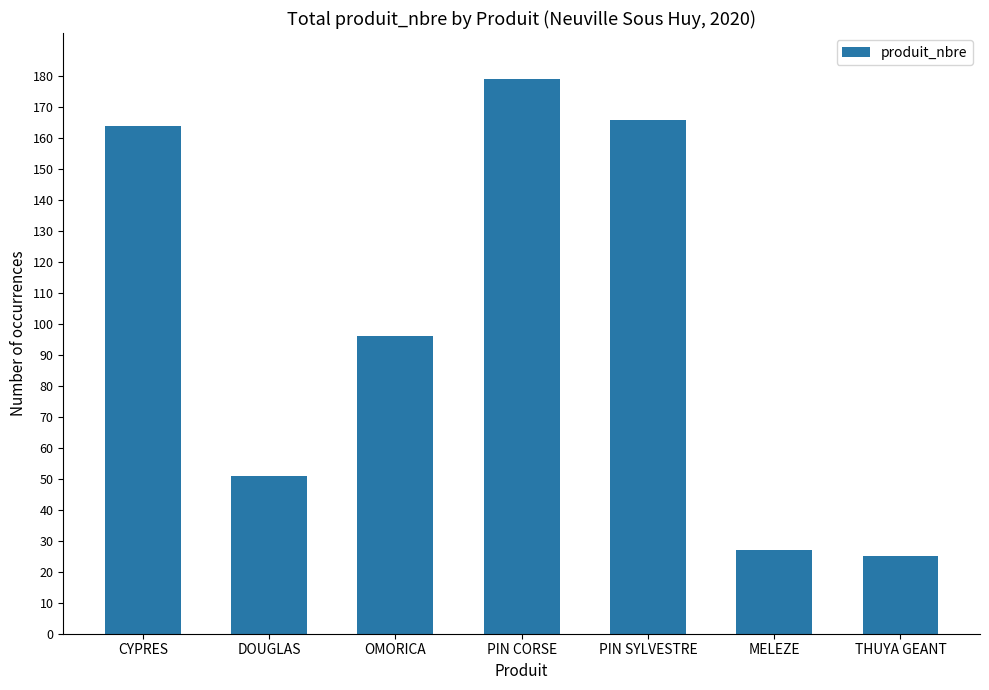

What value does the data have at DOUGLAS, to the nearest 50?

50